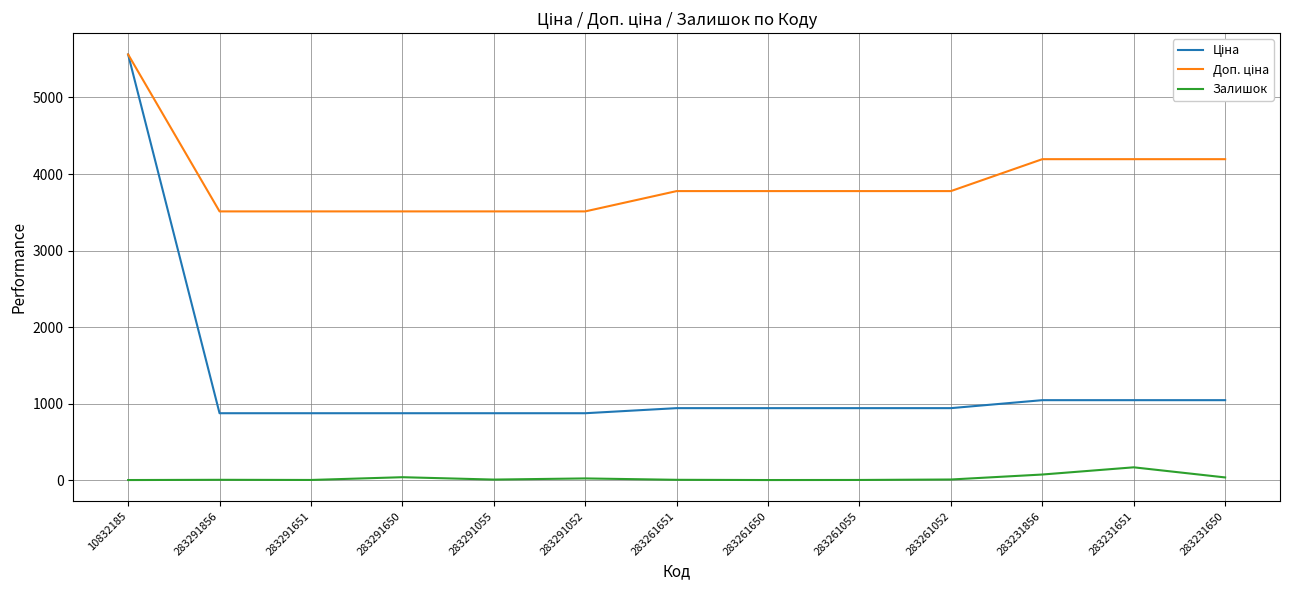

What is the maximum value shown in the chart?

5560.3